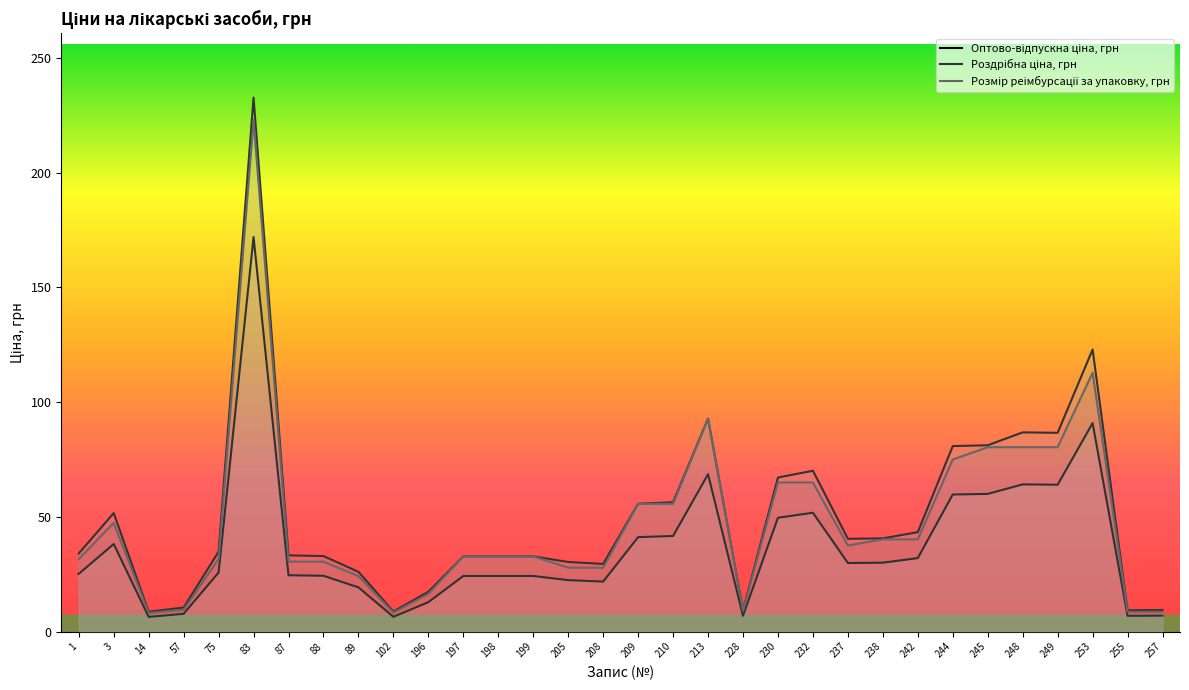

At which category does the chart reach its peak across all series?

83